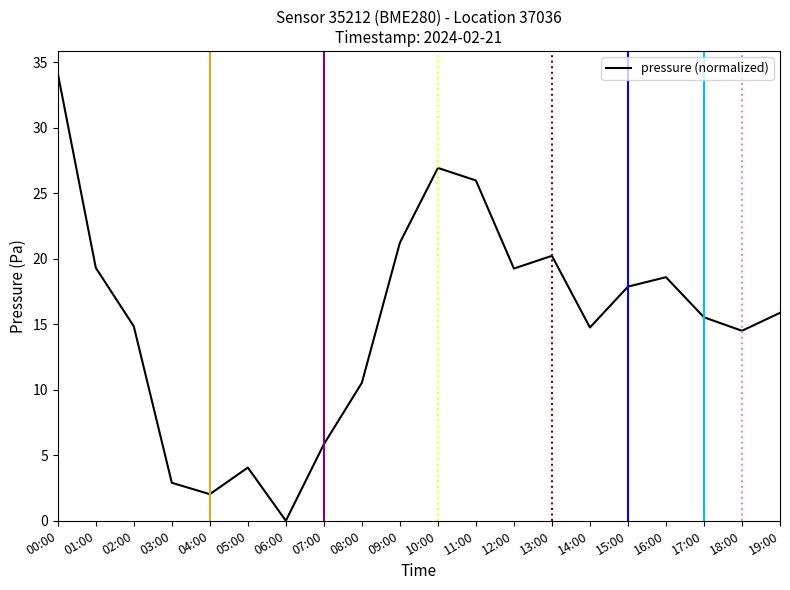

What is the change in value from 02:00 to 09:00?

+6.4